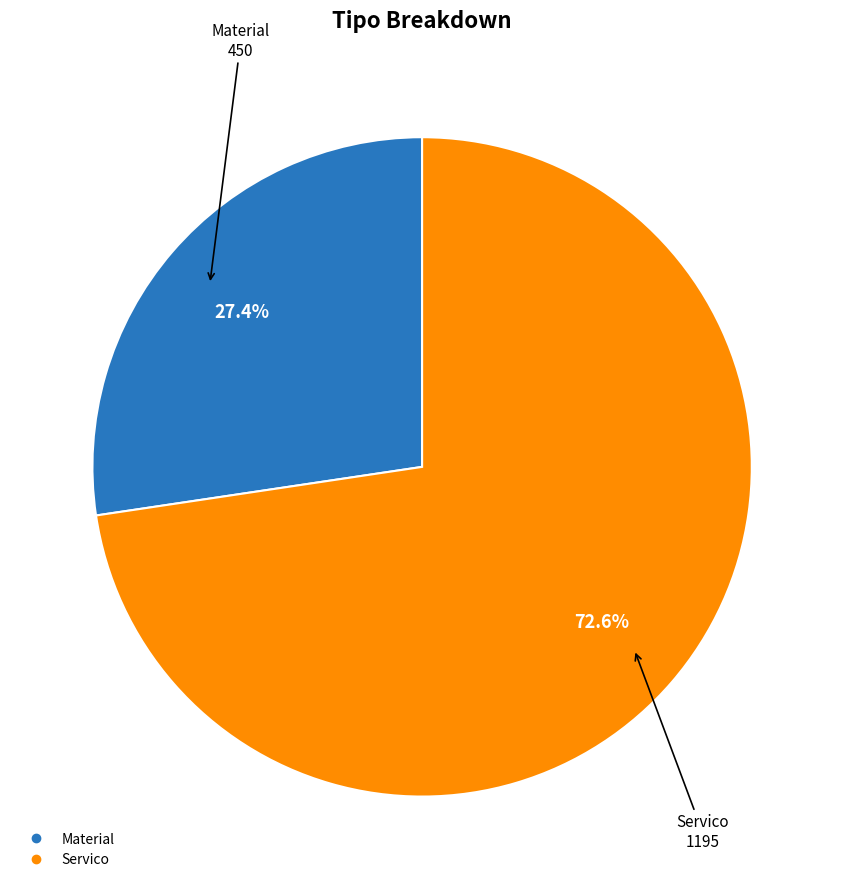

Which slice is the largest?

Servico